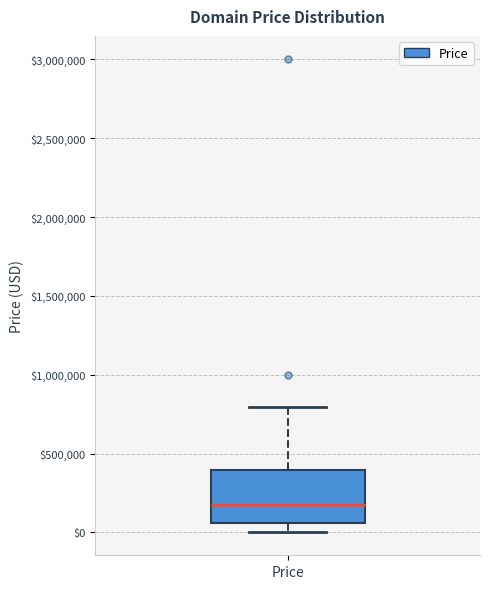

Where is the lower edge of the box for Price on the y-axis? The values are not printed on the chart, so give them approximately, as read against the axis.

50000